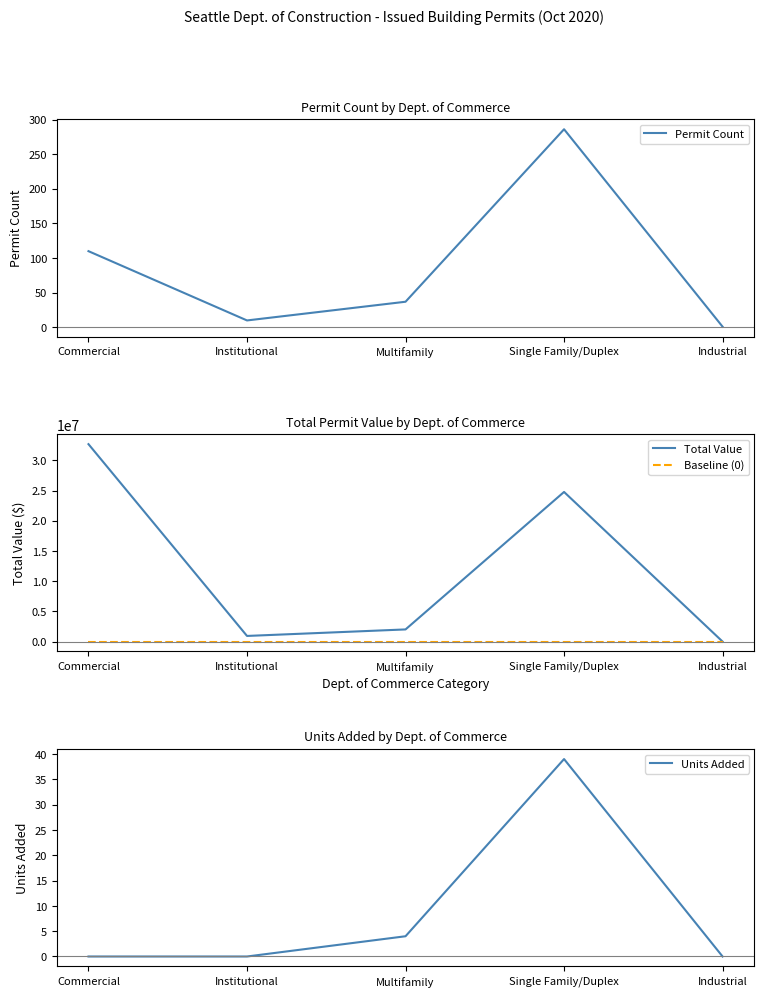

Which category has the highest value across all series?

Commercial